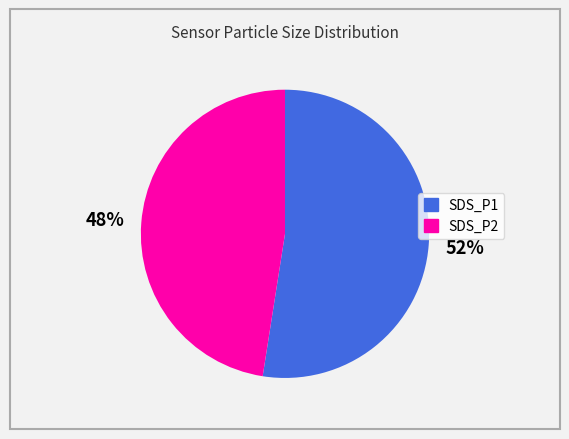

What percentage is the SDS_P2 slice, to the nearest percent?

47%